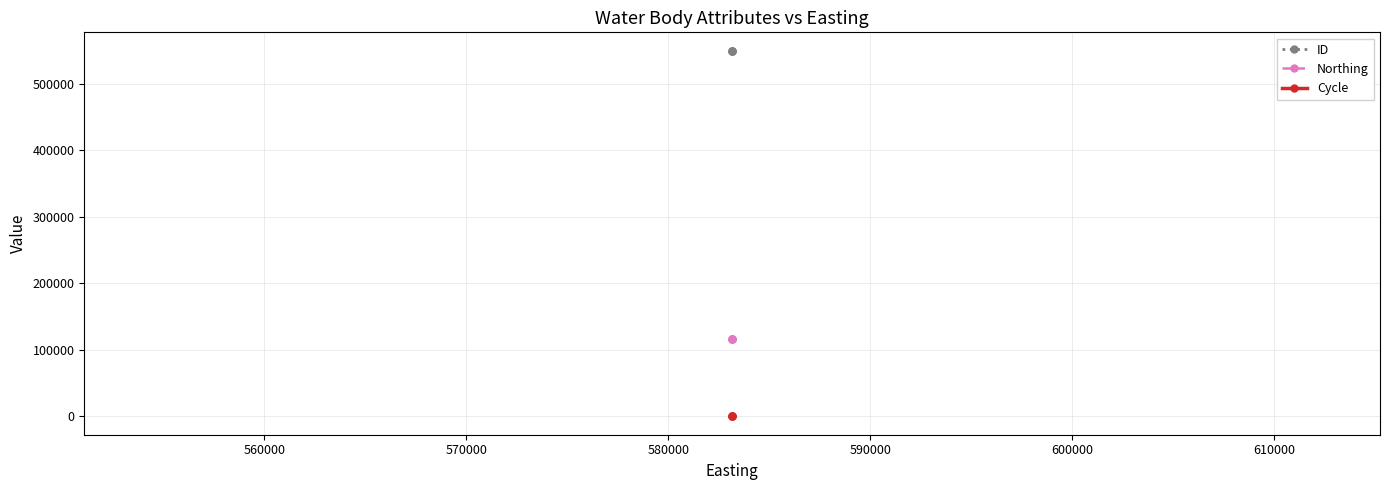

Reading left to right, list all the values displayed in this chart.

ID: 549867	549873	549872	549871
Northing: 115729	115729	115729	115729
Cycle: 3	3	3	3